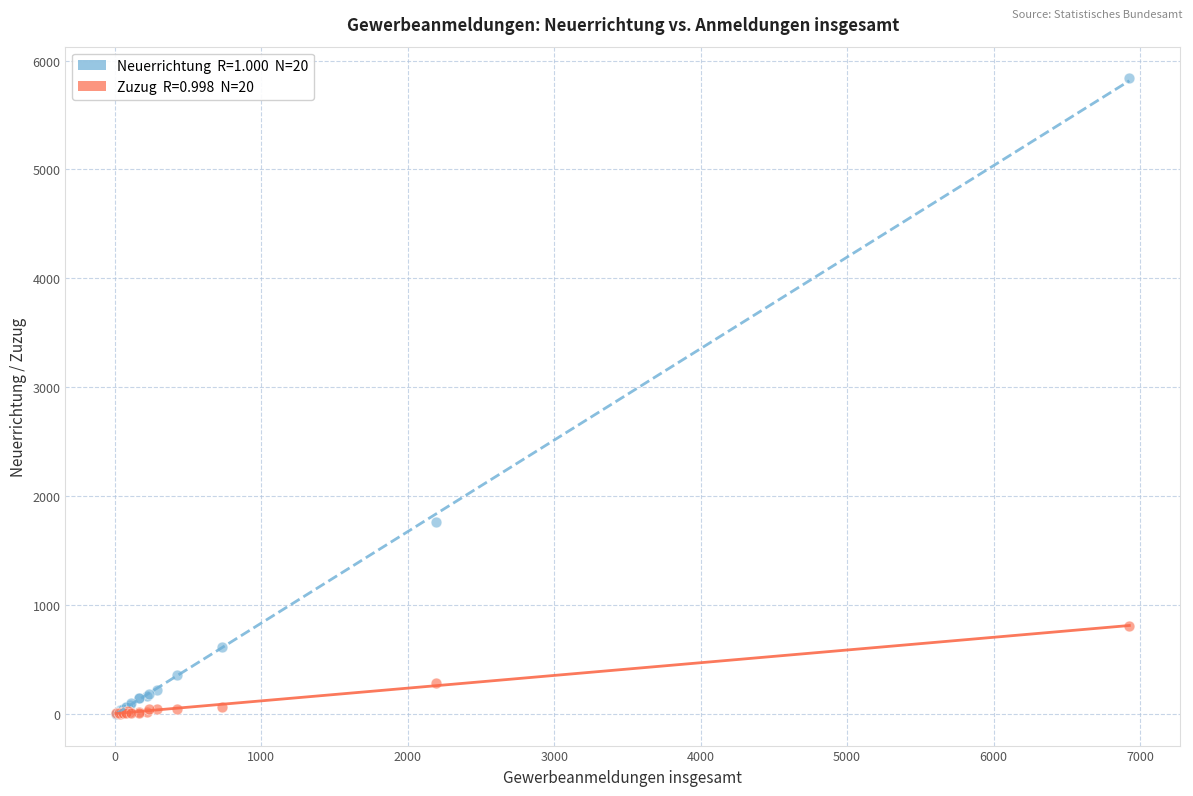

Across all series, what Y value is closest to 2918?

1763